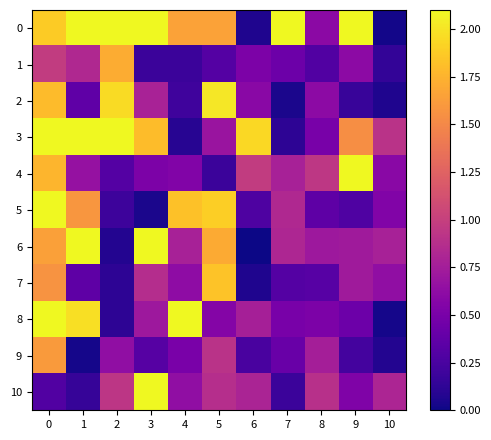

Which series has the widest spread of values?

6